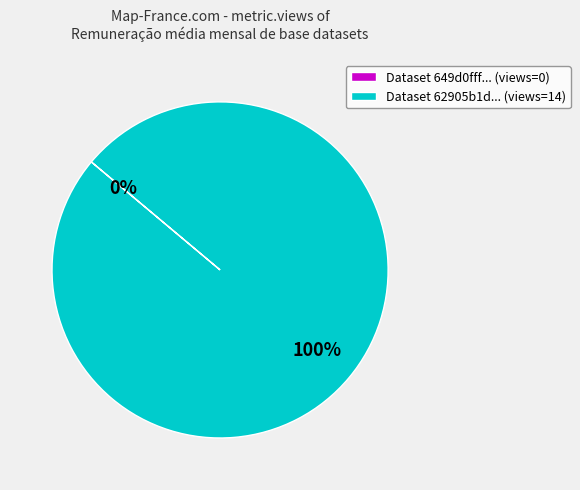

The Dataset 62905b1d... (views=14) slice represents 100% of the pie. True or false?

True